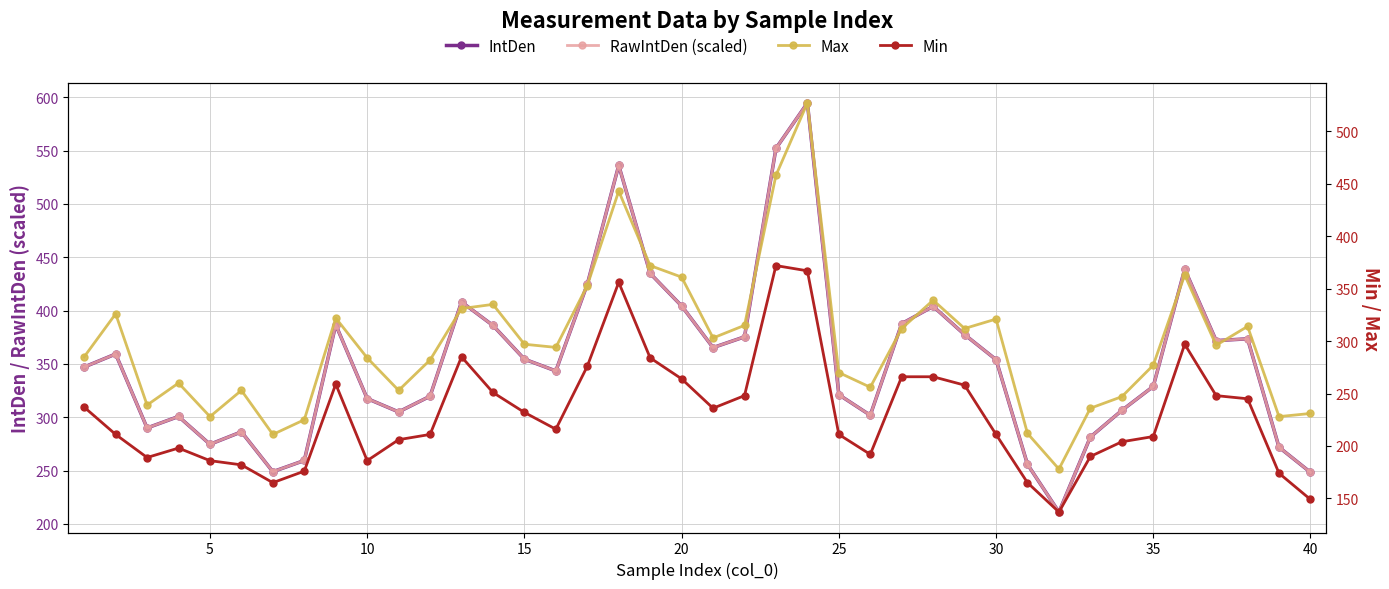

True or false: IntDen and RawIntDen (scaled) intersect in this chart.

True